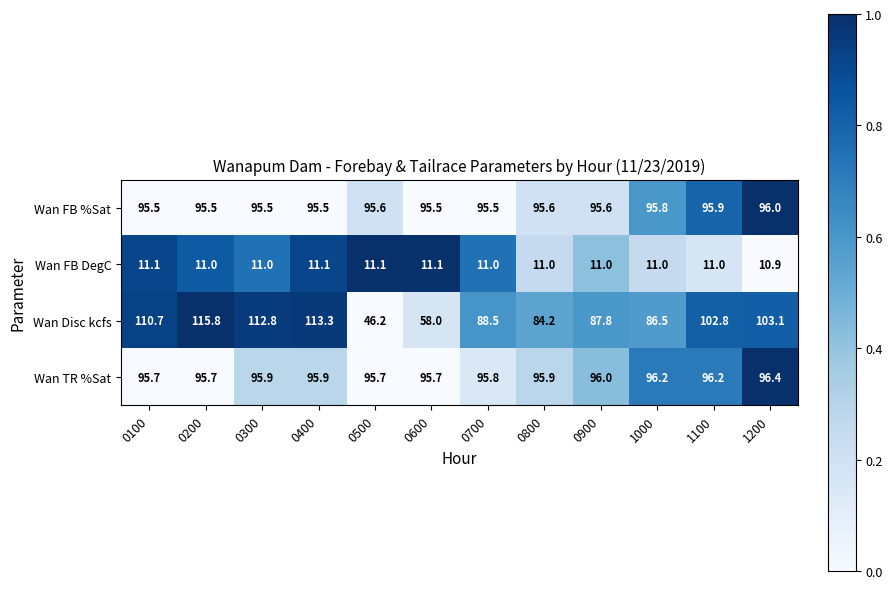

What is the difference between the second highest and minimum values in the Wan FB %Sat series?

0.4